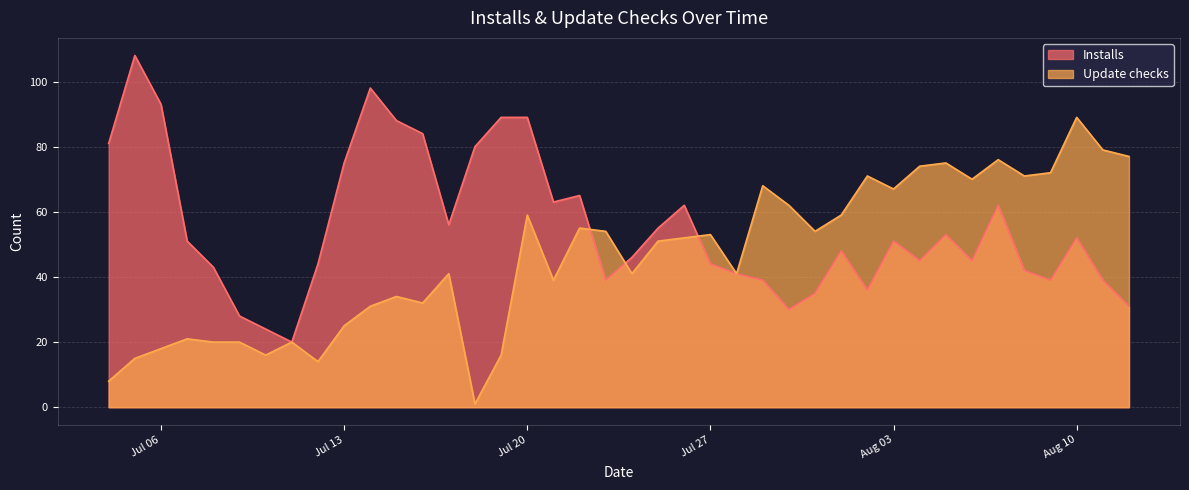

Between 2021-07-26 and 2021-07-28, which is larger?

2021-07-26